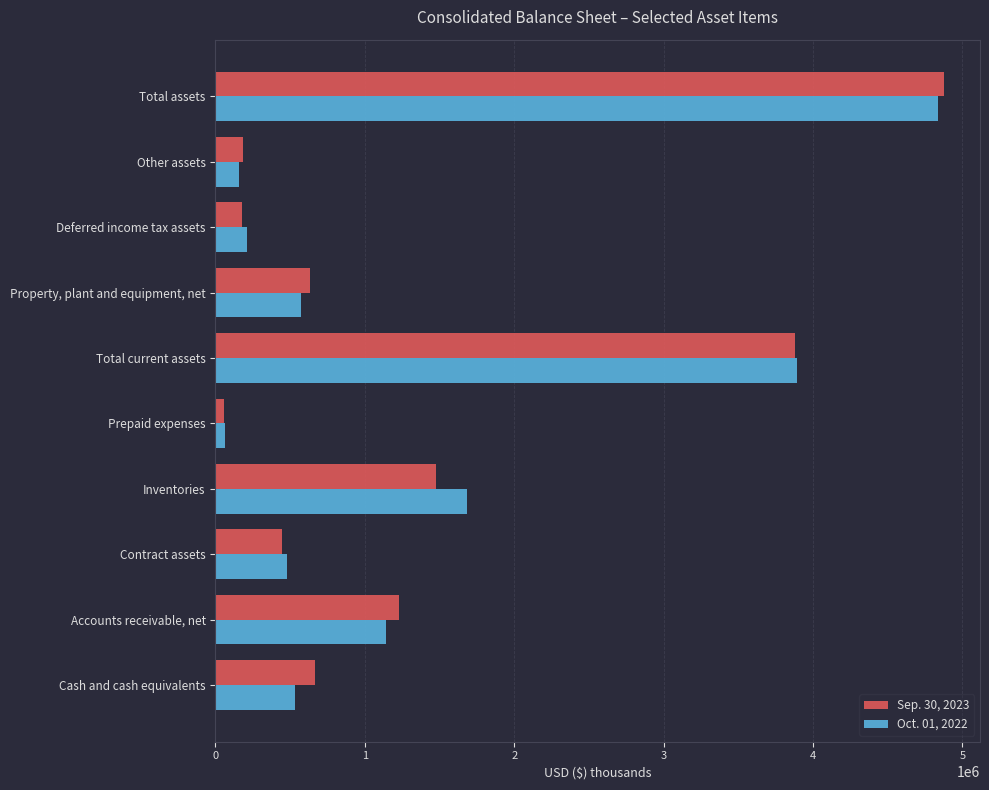

Between Inventories and Deferred income tax assets, which series saw the biggest shift?

Oct. 01, 2022